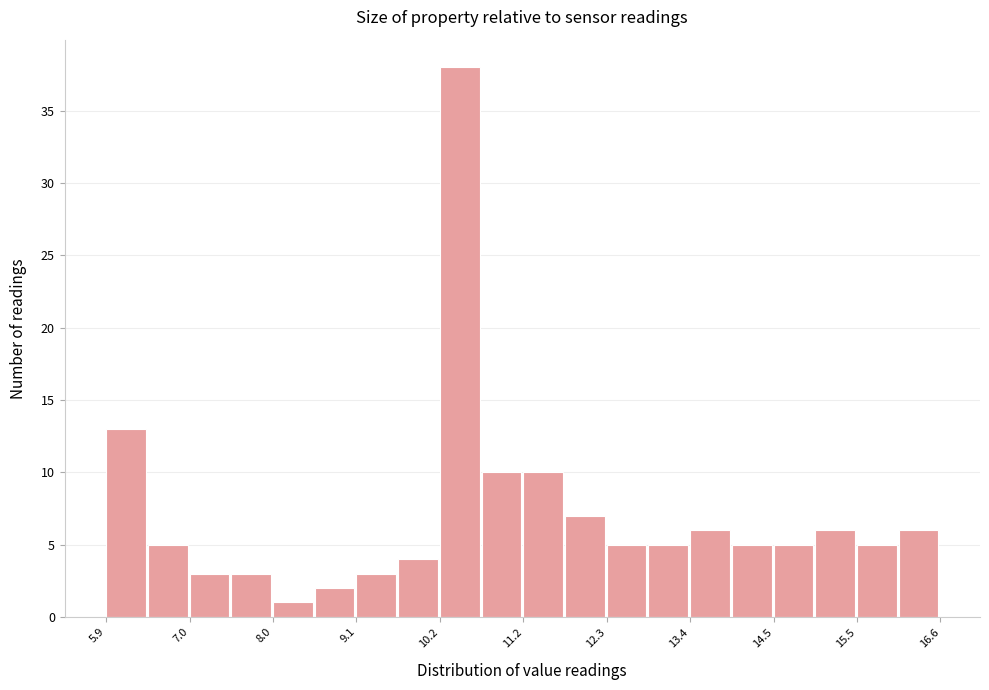

Read against the x-axis, roughly where is the centre of the tallest bar?

10.4